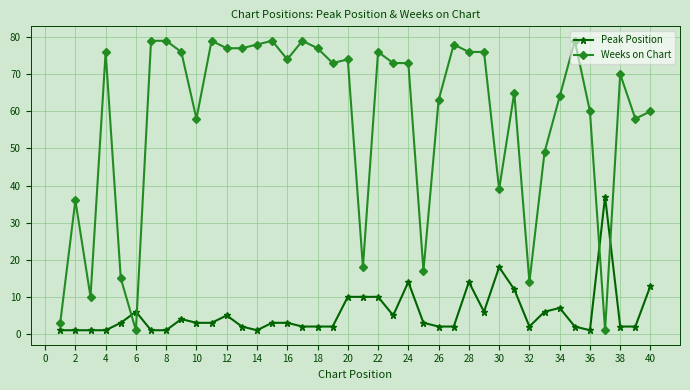

List the series in order of their peak value, highest first.

Weeks on Chart, Peak Position